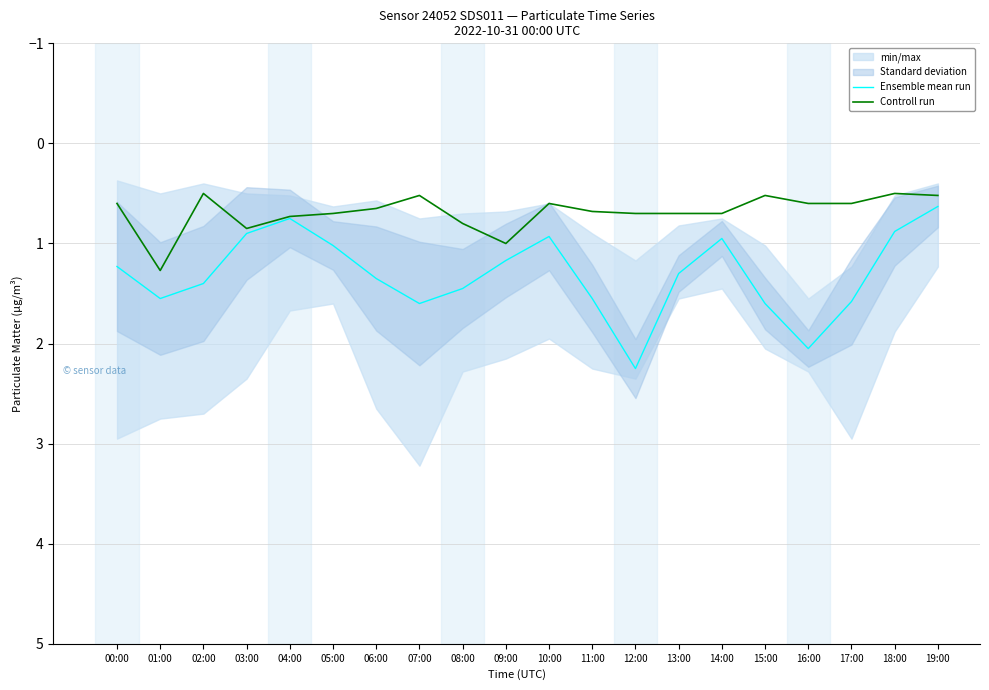

What is the approximate value of Ensemble mean run at 07:00?

1.6